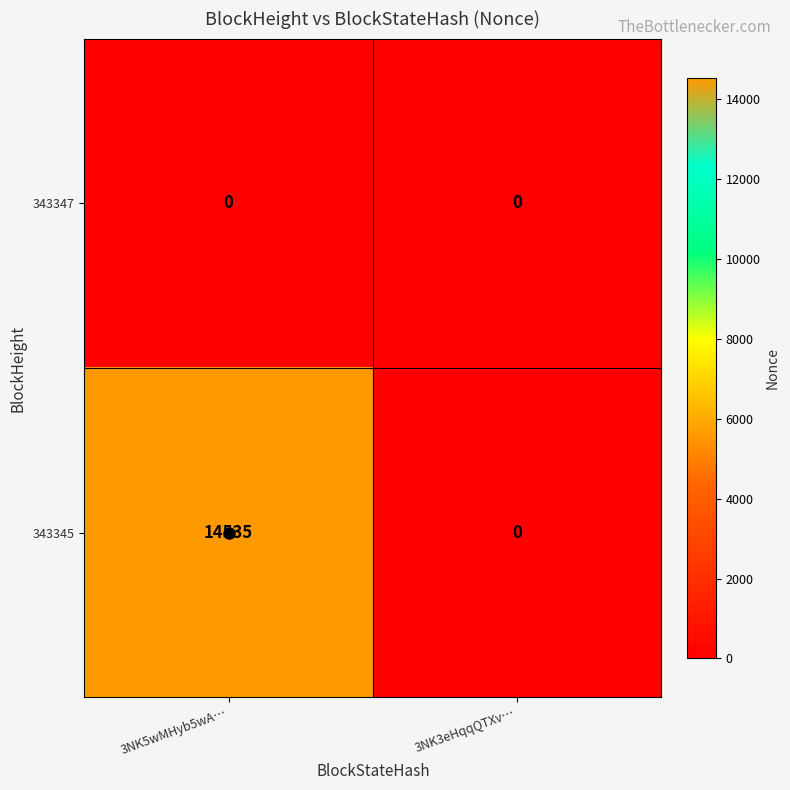

Is it true that 343347 equals 0 at 3NK5wMHyb5wA…?

True